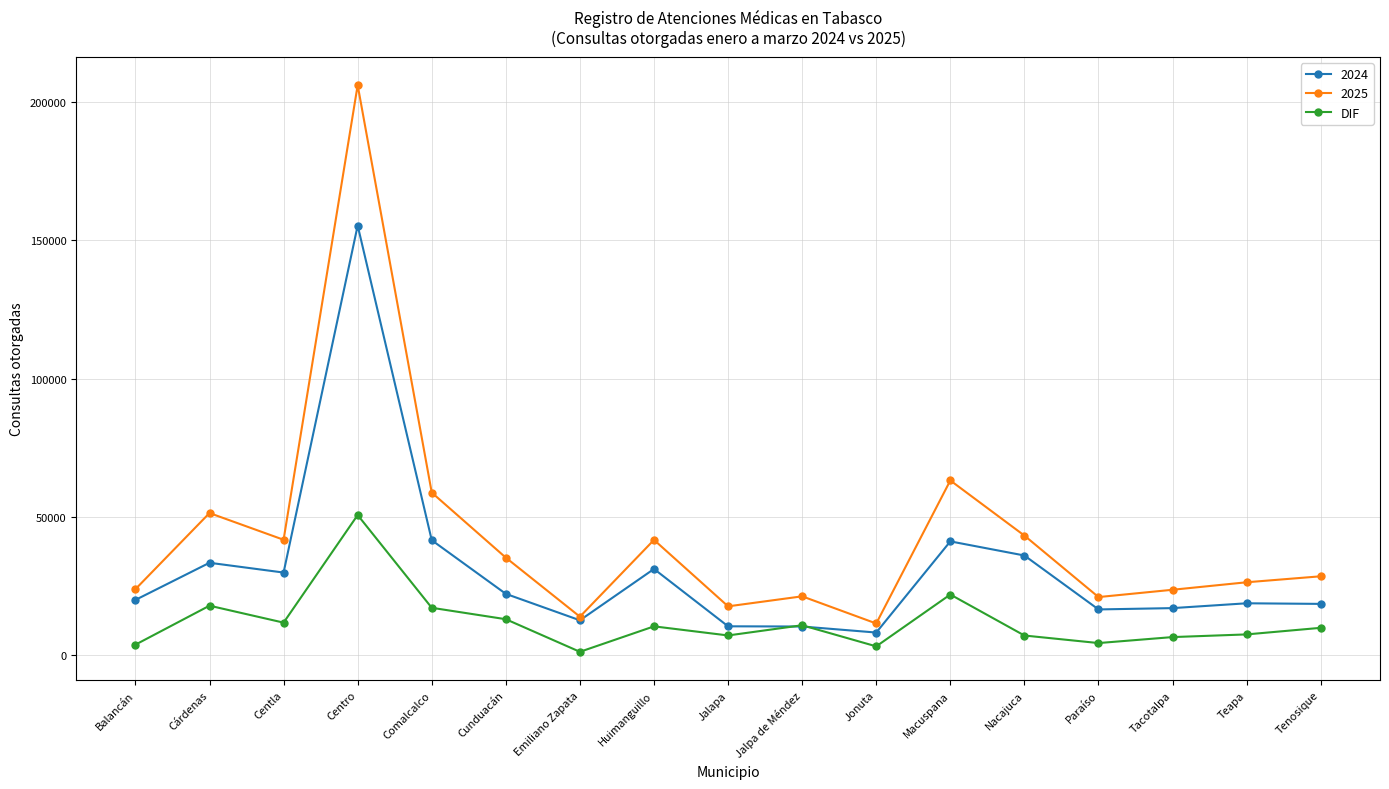

Which series has the largest range (max minus min)?

2025